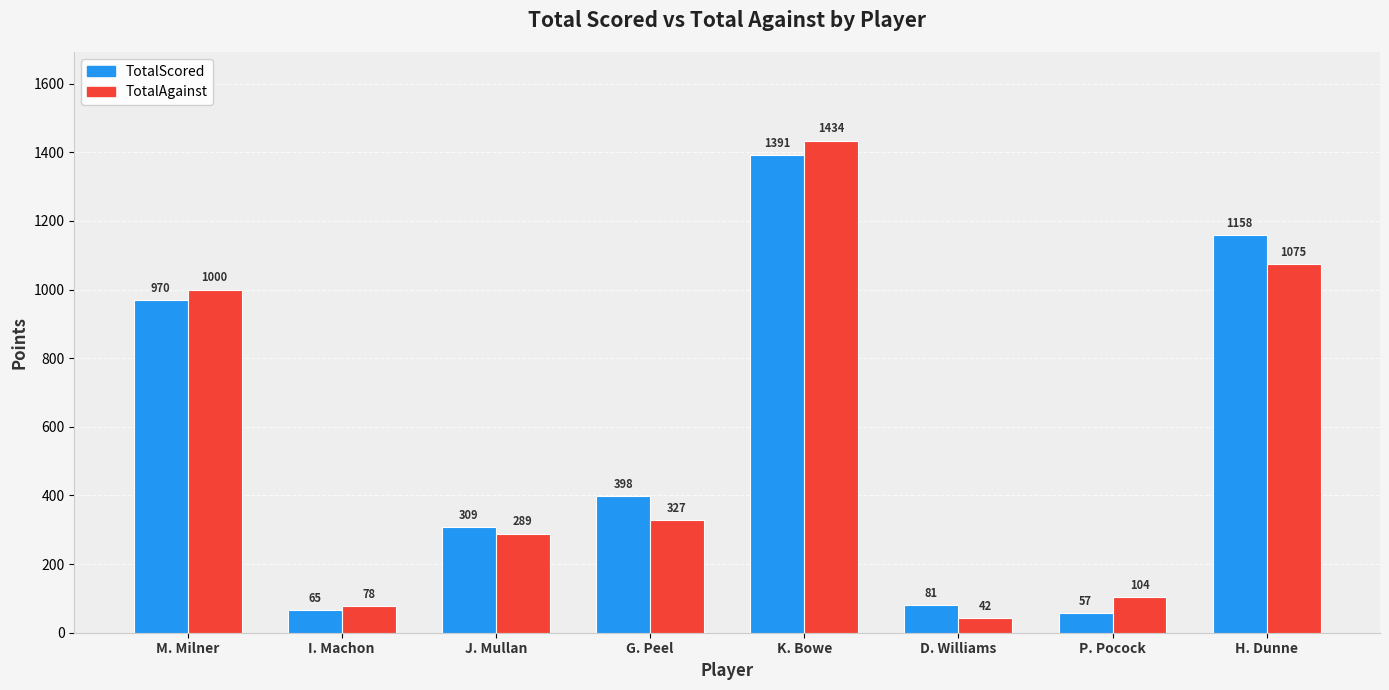

How many groups of bars are there?

8